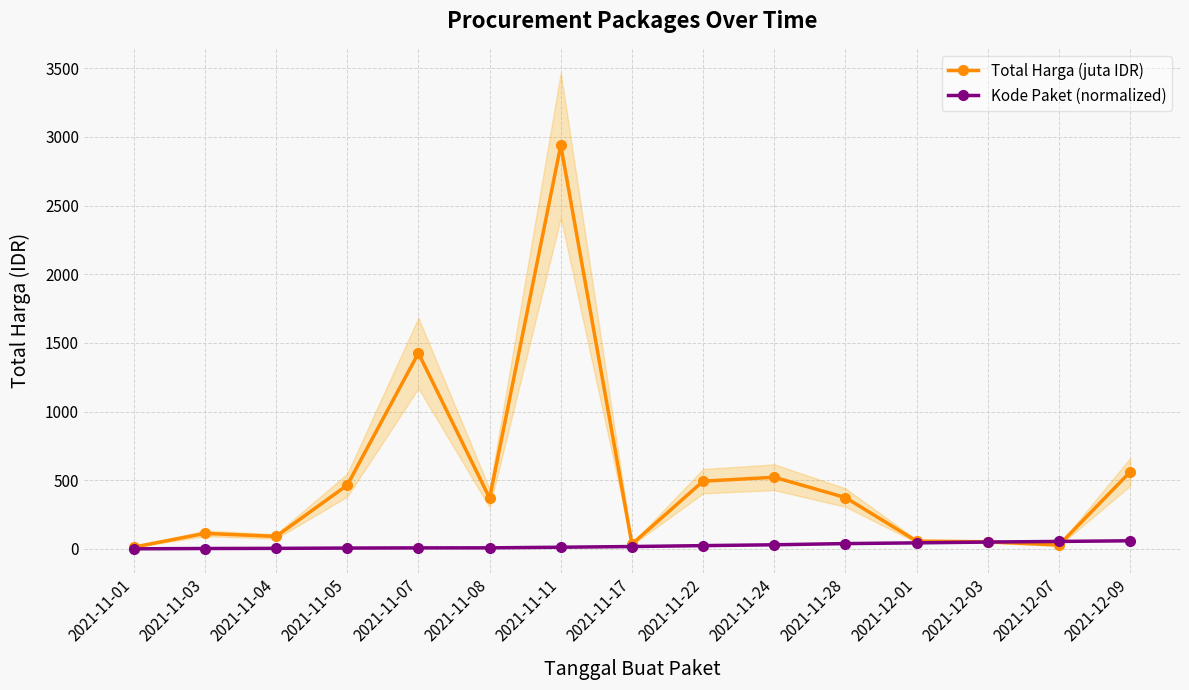

What is the minimum value for Total Harga (juta IDR)?

12.8